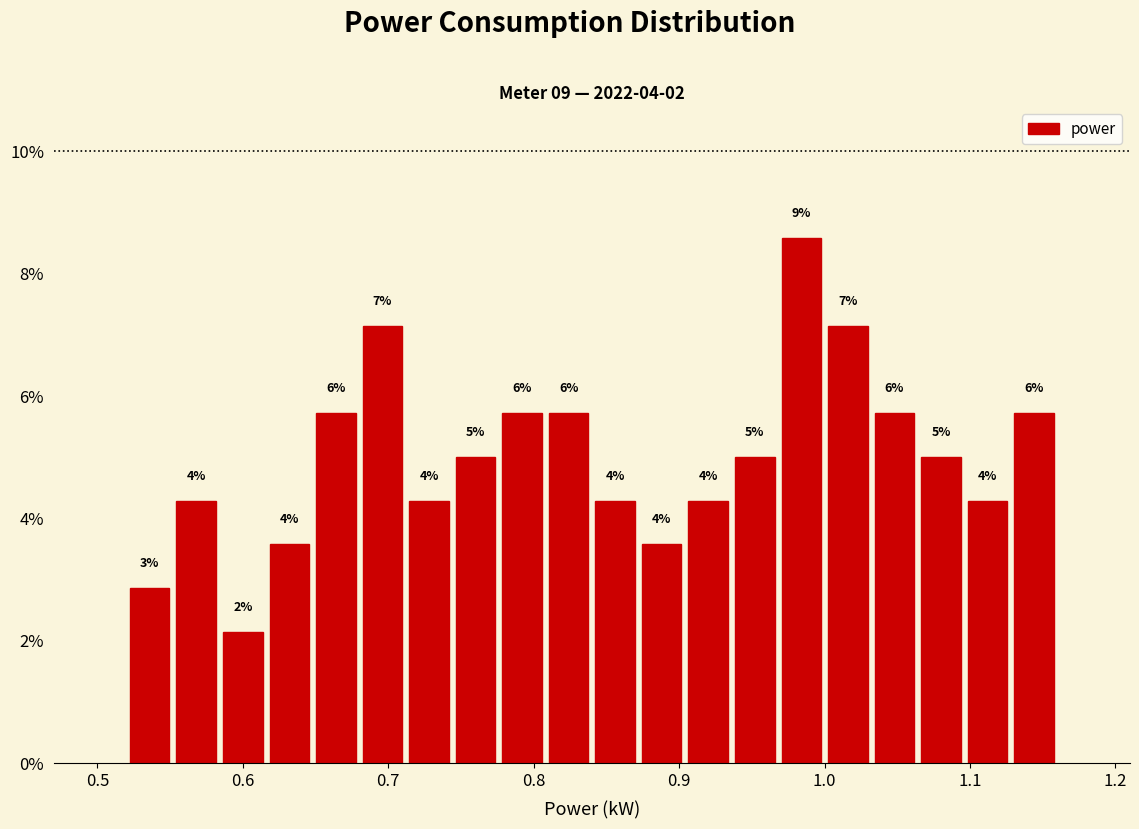

Around what value on the x-axis is the tallest bar? Give the approximate position of its centre, as read against the axis.

0.98